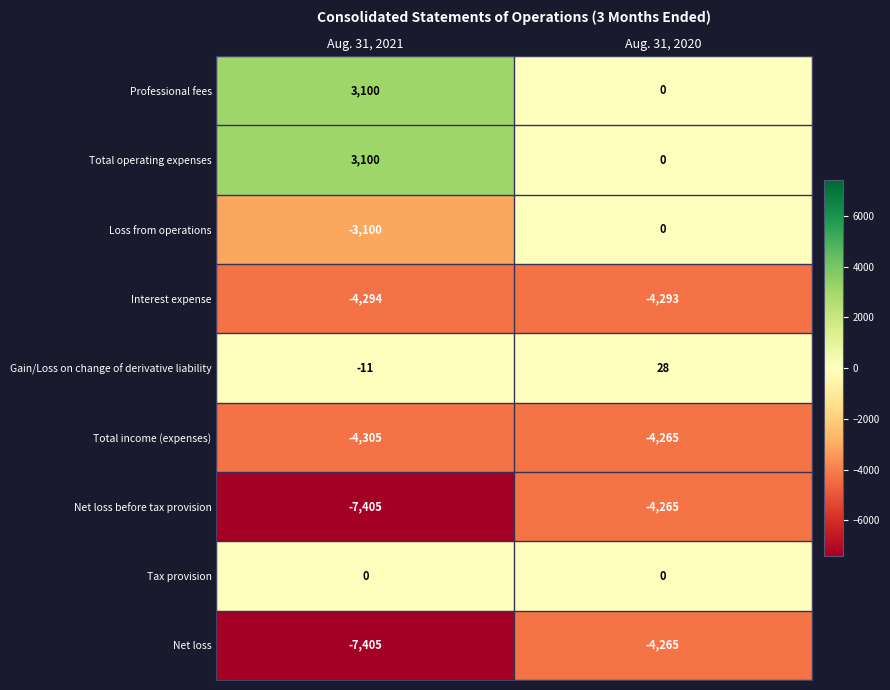

Reading right to left, what are all the values shown in this chart?

Professional fees: Aug. 31, 2020=0	Aug. 31, 2021=3100
Total operating expenses: Aug. 31, 2020=0	Aug. 31, 2021=3100
Loss from operations: Aug. 31, 2020=0	Aug. 31, 2021=-3100
Interest expense: Aug. 31, 2020=-4293	Aug. 31, 2021=-4294
Gain/Loss on change of derivative liability: Aug. 31, 2020=28	Aug. 31, 2021=-11
Total income (expenses): Aug. 31, 2020=-4265	Aug. 31, 2021=-4305
Net loss before tax provision: Aug. 31, 2020=-4265	Aug. 31, 2021=-7405
Tax provision: Aug. 31, 2020=0	Aug. 31, 2021=0
Net loss: Aug. 31, 2020=-4265	Aug. 31, 2021=-7405